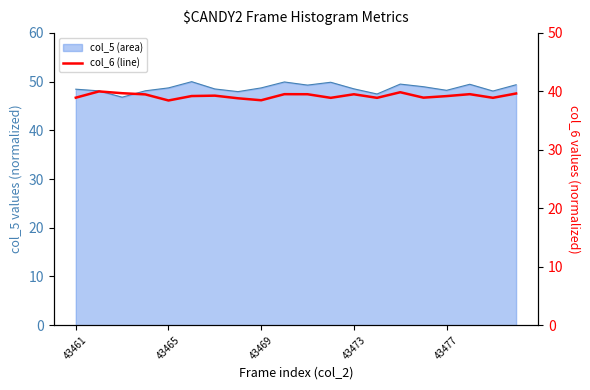

Where is the data nearest to the value 39?

15